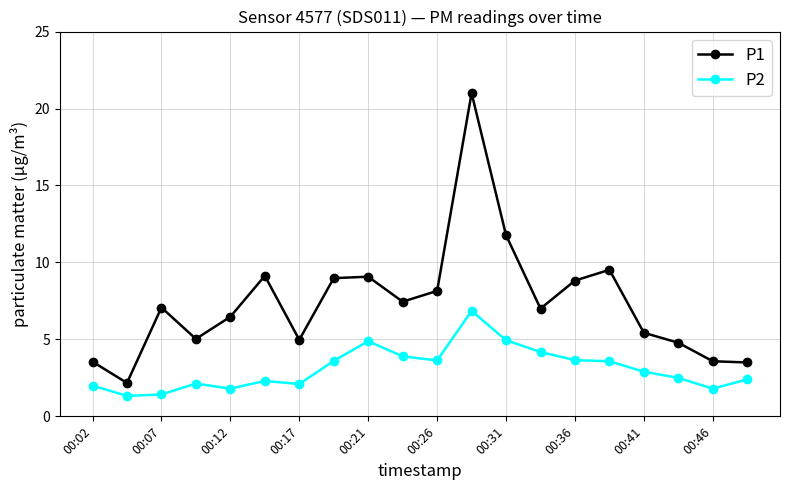

What is the difference between the maximum and second lowest values in the P2 series?

5.4